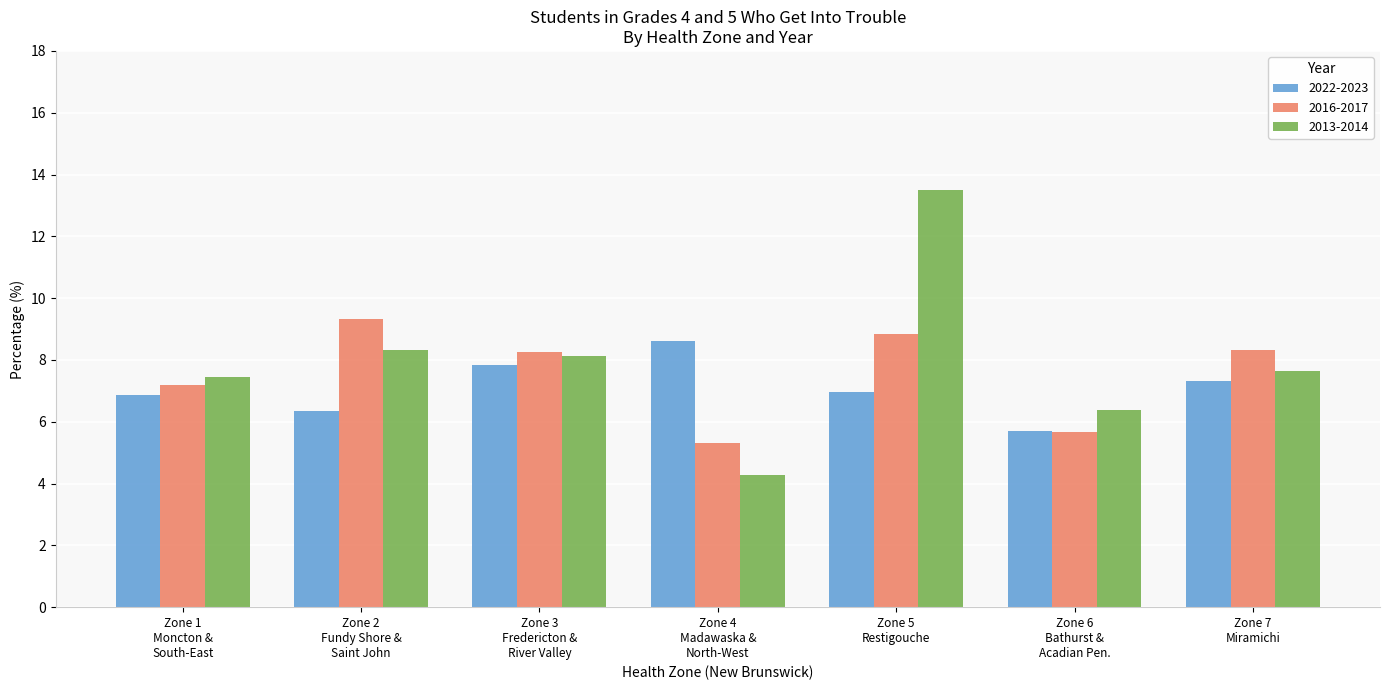

At which label is 2016-2017 closest to 7?

Zone 1
Moncton &
South-East